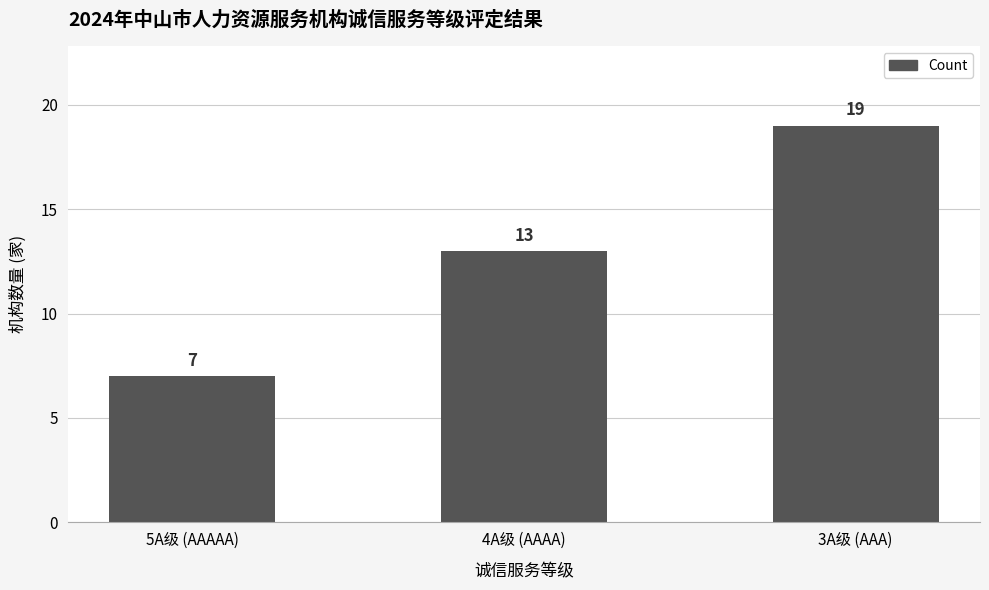

How many categories are shown in the chart?

3